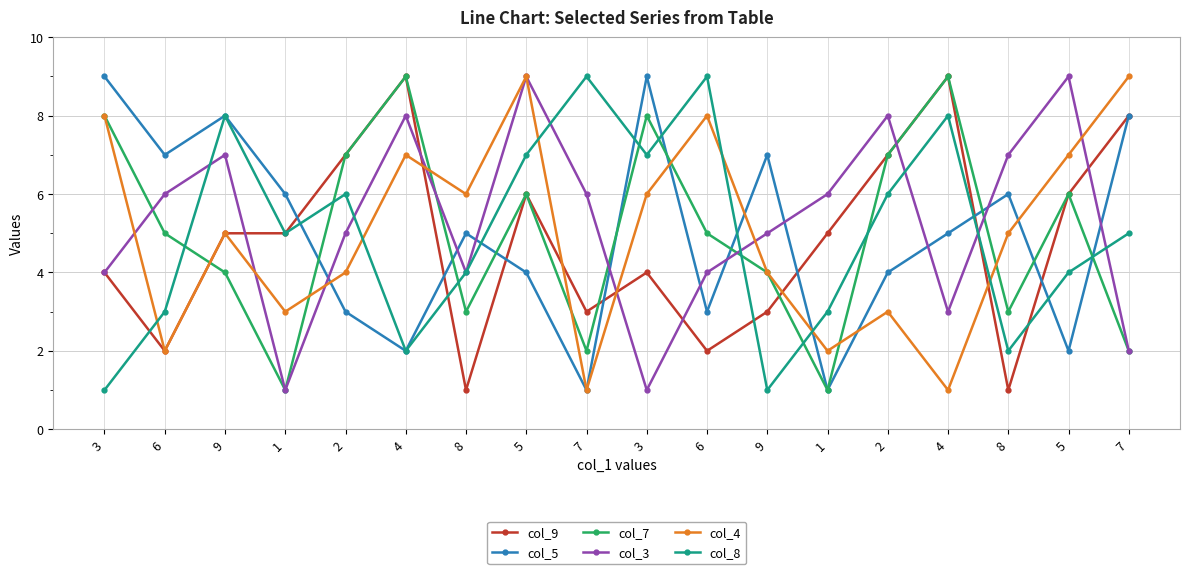

What is the difference between the col_4 values at 2 and 7?

6